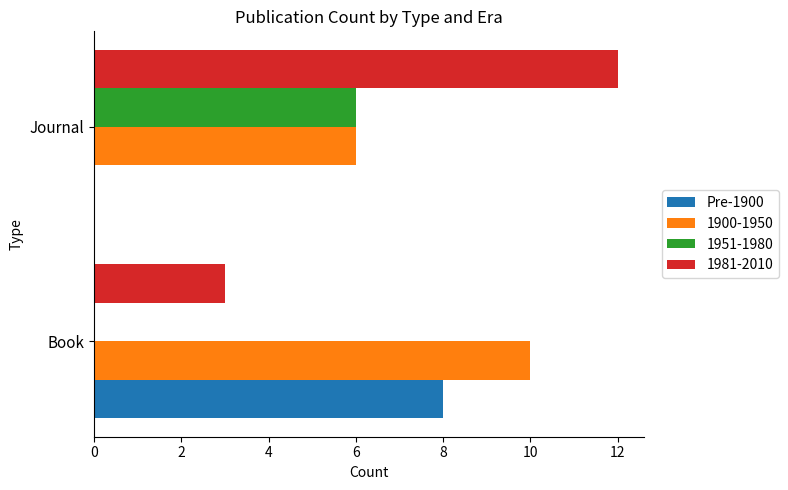

The value of 1981-2010 at Journal is 12. True or false?

True